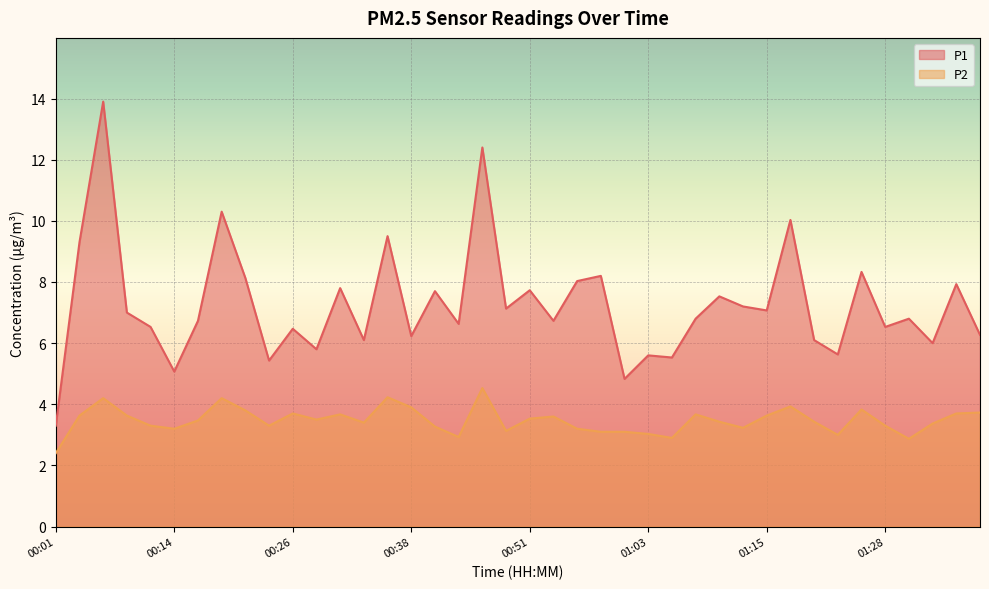

At which category does the chart reach its minimum across all series?

00:01